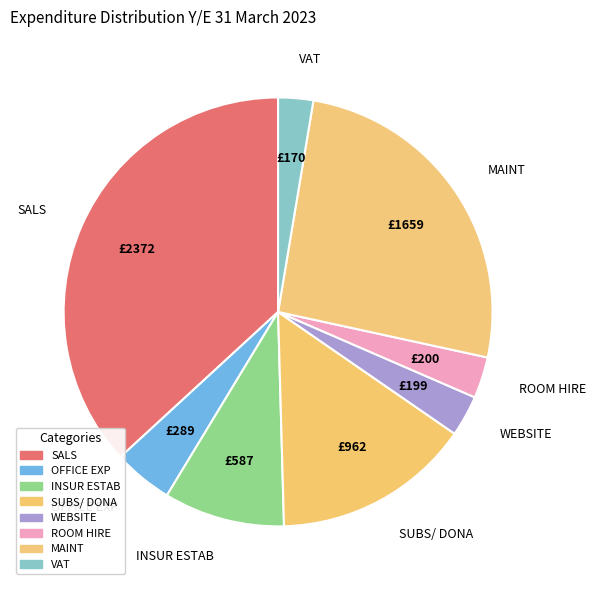

Does any single category account for the majority?

No